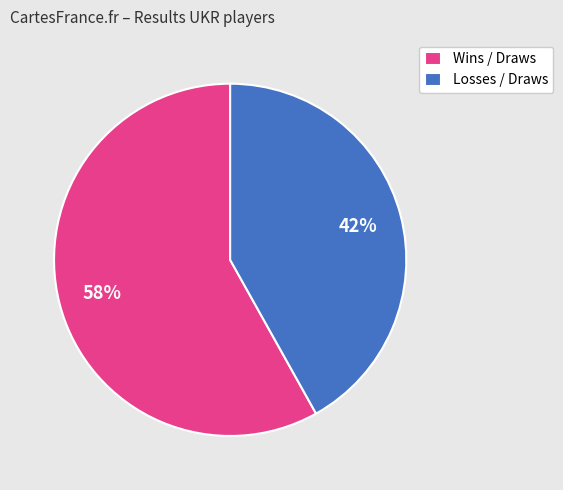

Rank the categories by value from lowest to highest.

Losses / Draws, Wins / Draws